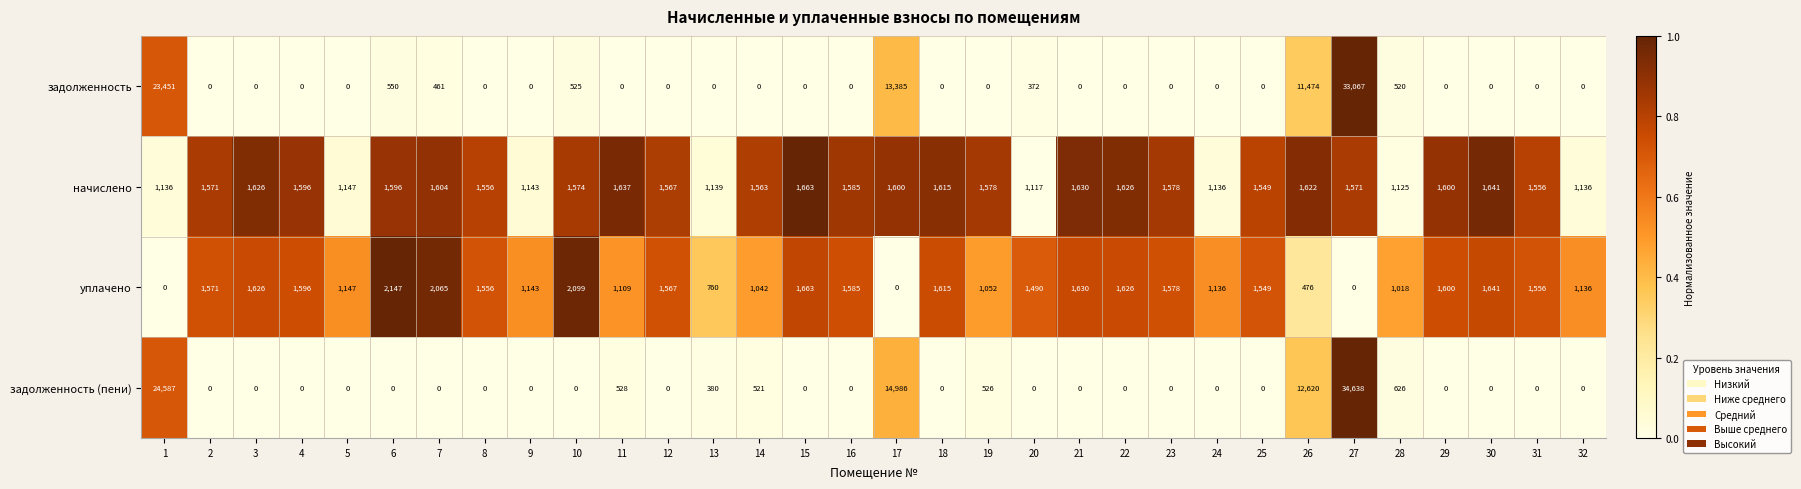

Which series has the largest total across all categories?

задолженность (пени)